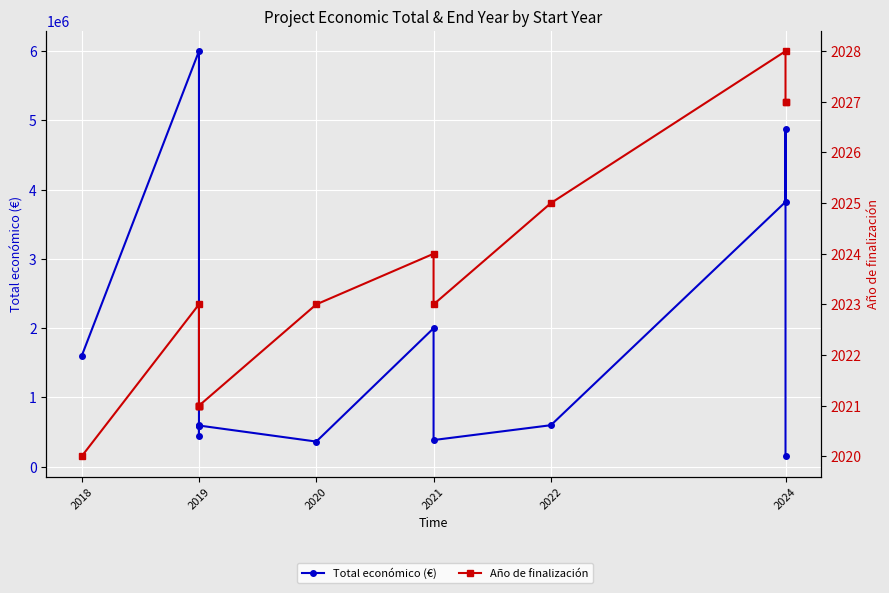

What is the sum of all Año de finalización values?

26304